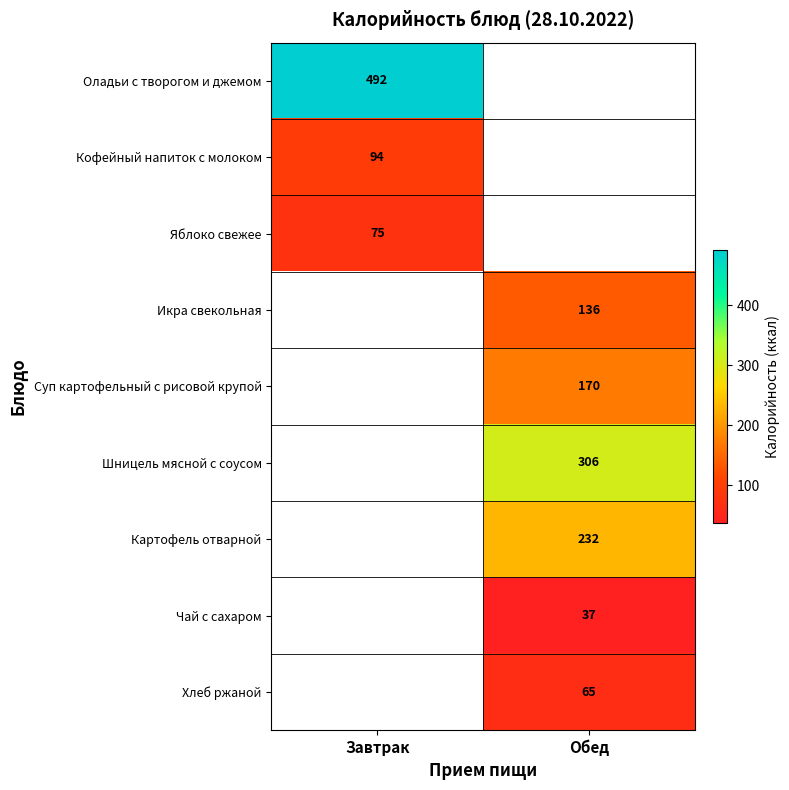

The Икра свекольная series shows 136 at Обед. True or false?

True